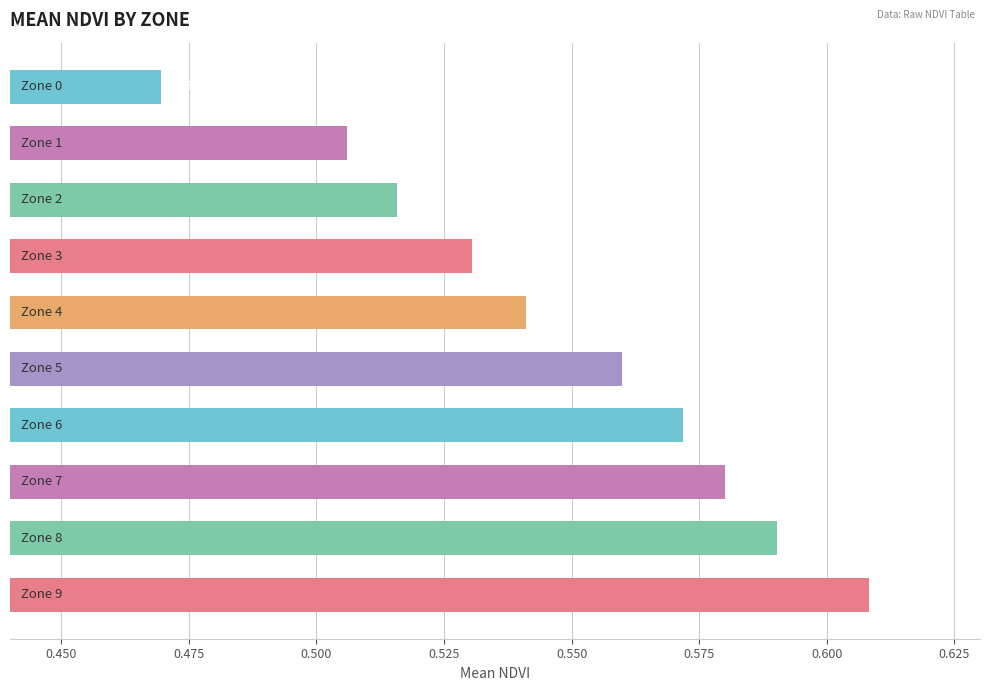

What is the sum of all values?

5.5